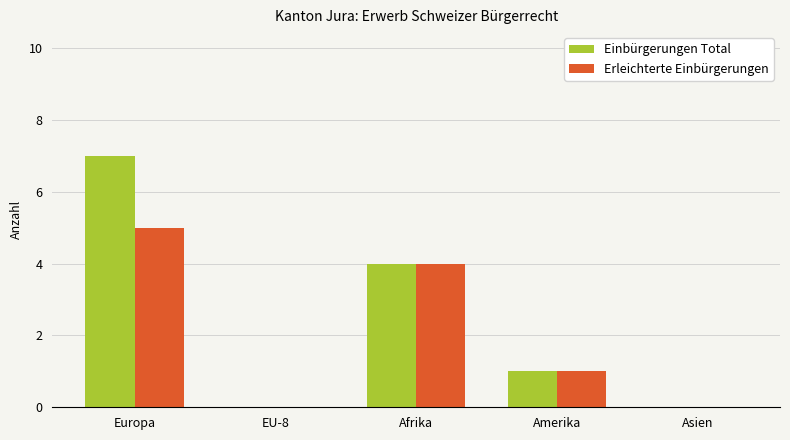

The value of Erleichterte Einbürgerungen at Asien is 3. True or false?

False